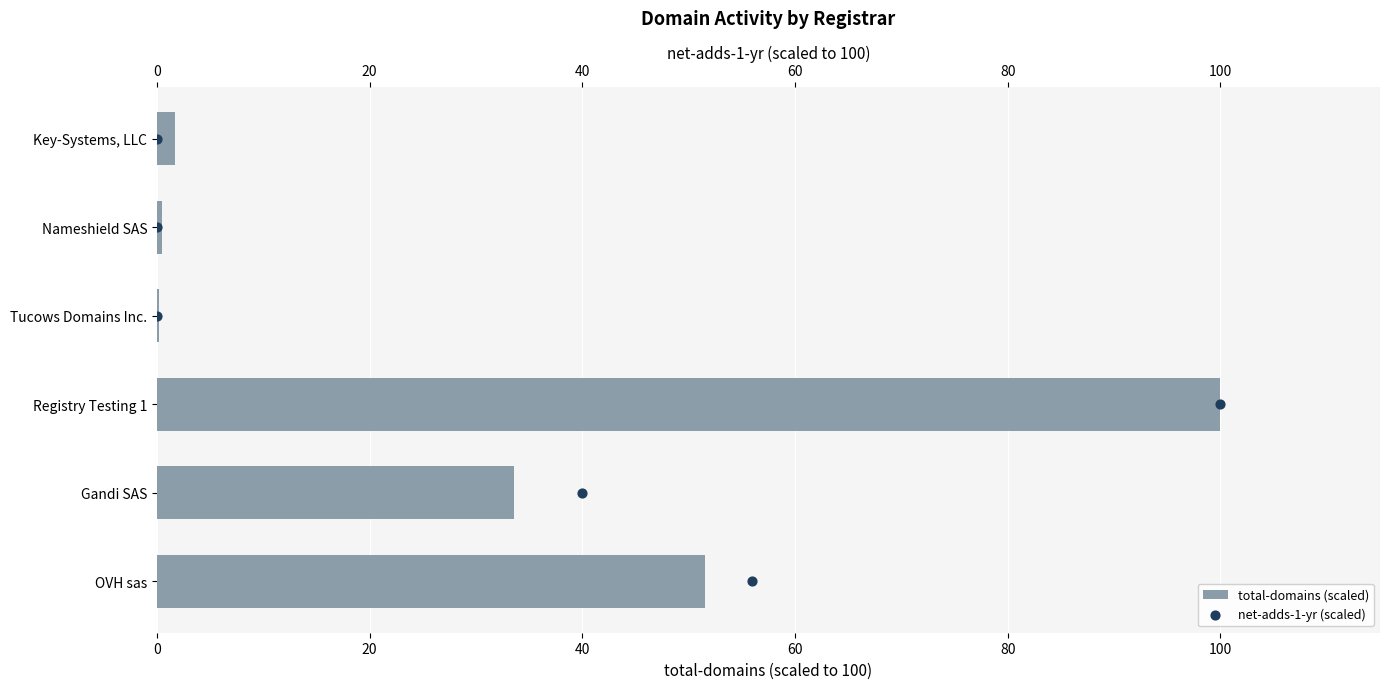

At how many categories does at least one series exceed 74?

1